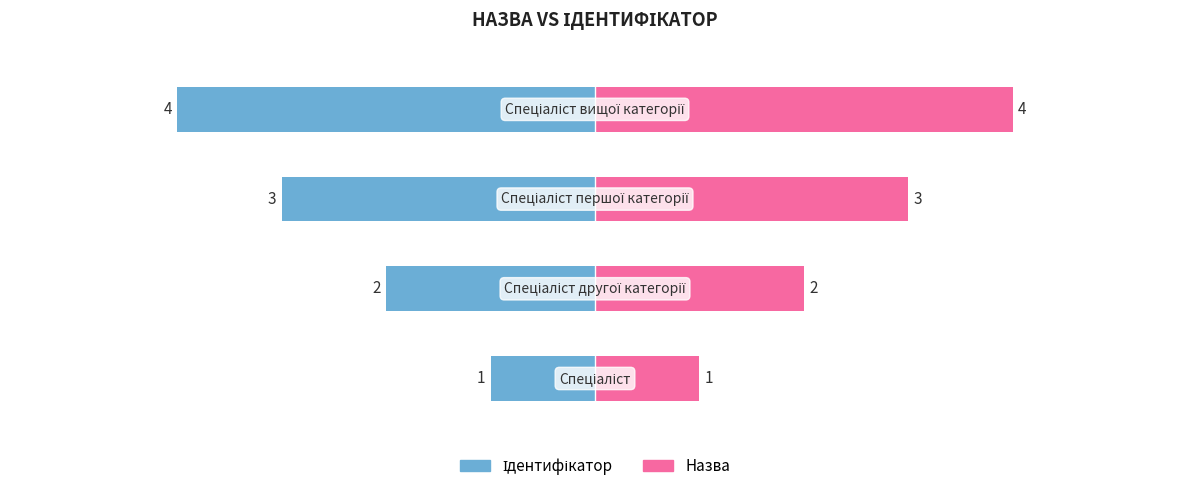

Rank the series by their average value, from highest to lowest.

Назва, Ідентифікатор